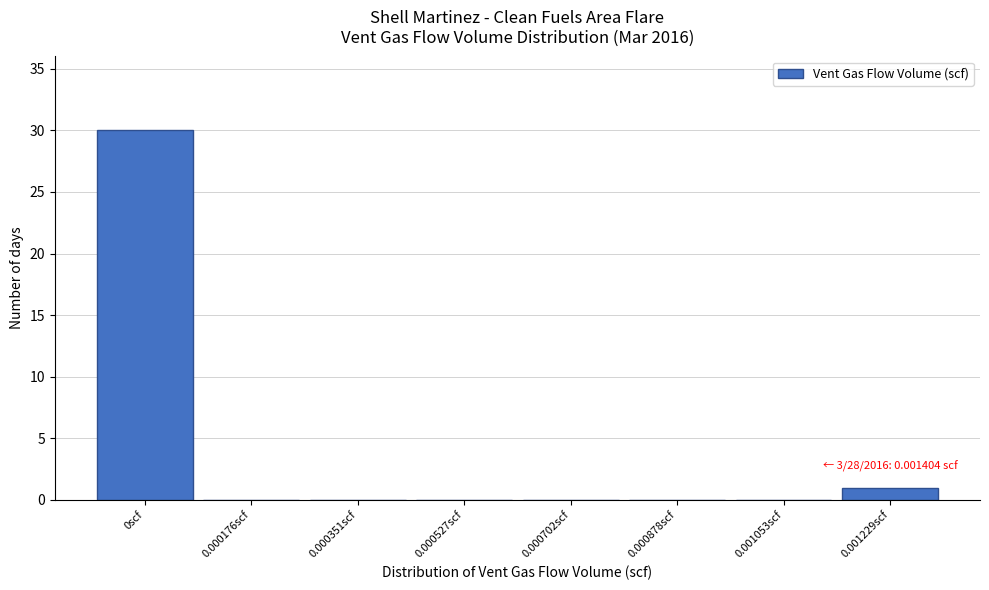

Reading left to right, list all the values displayed in this chart.

0scf=30	0.000176scf=0	0.000351scf=0	0.000527scf=0	0.000702scf=0	0.000878scf=0	0.001053scf=0	0.001229scf=1